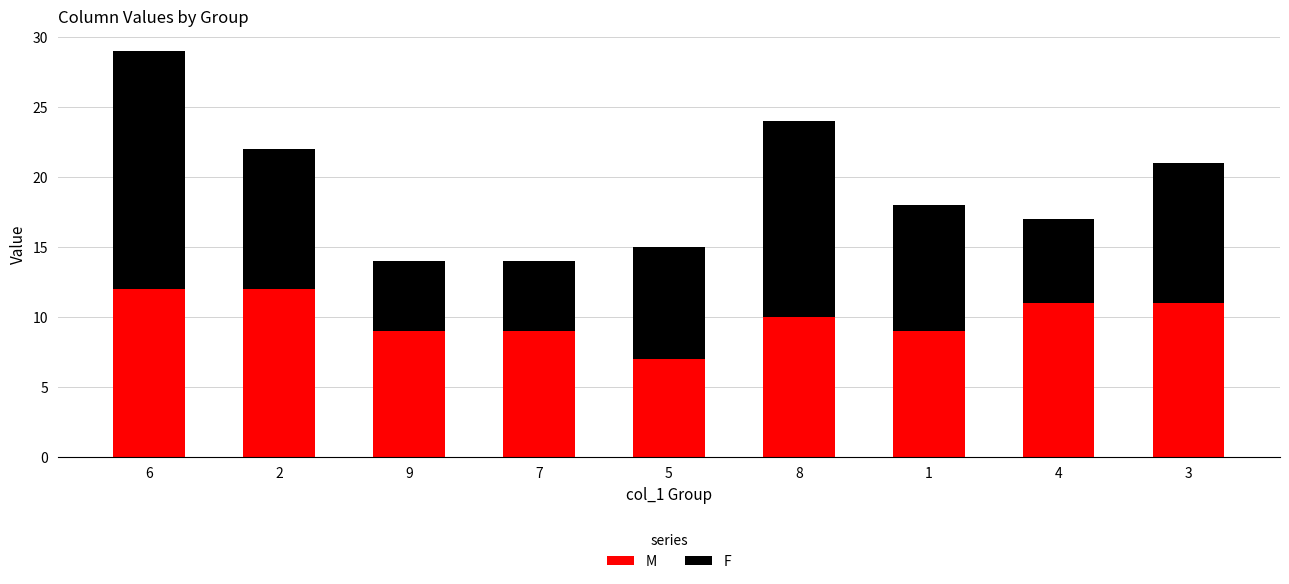

At which category is the sum across all series the highest?

6